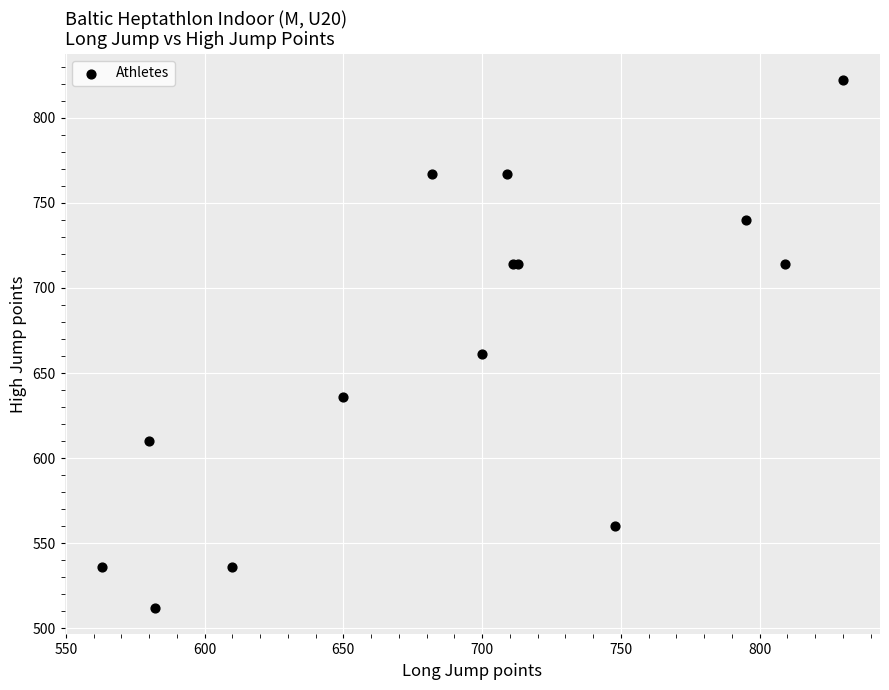

What Y value in the scatter plot is closest to 667?

661